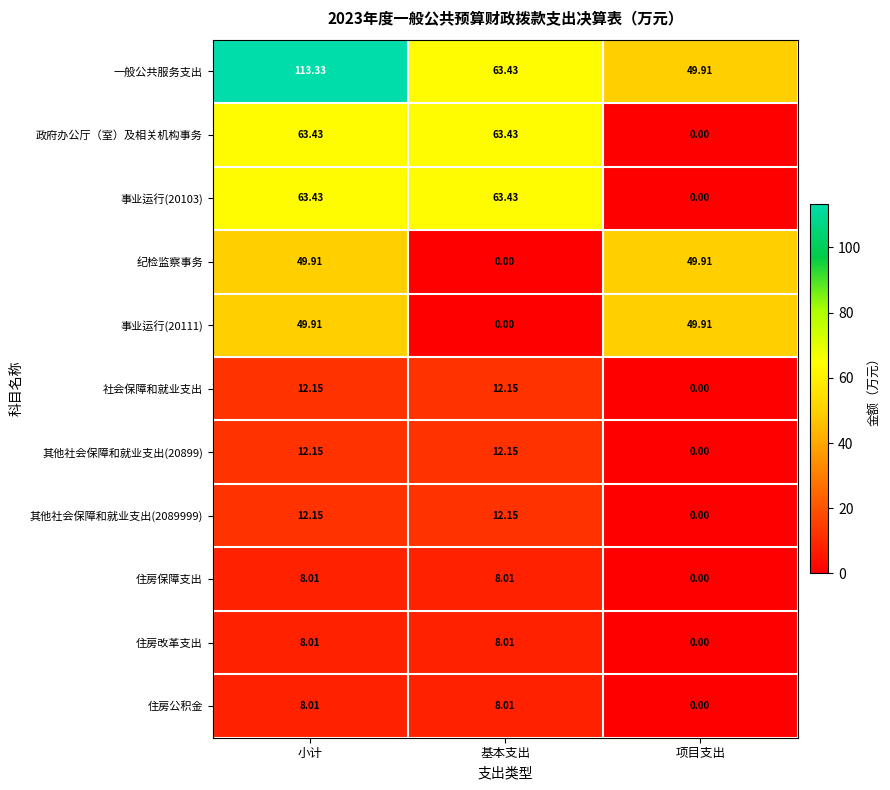

At which category is the sum across all series the highest?

小计